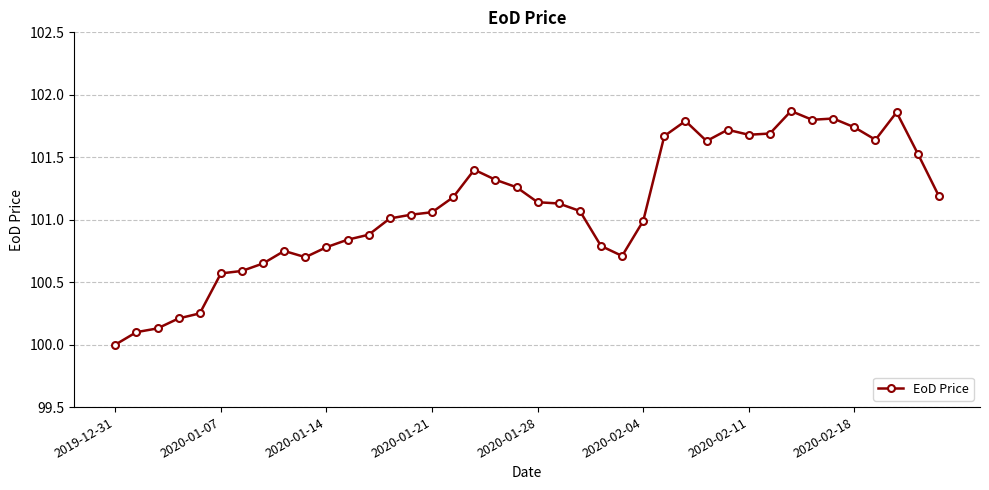

What is the value of the 13th point from the left?

100.9